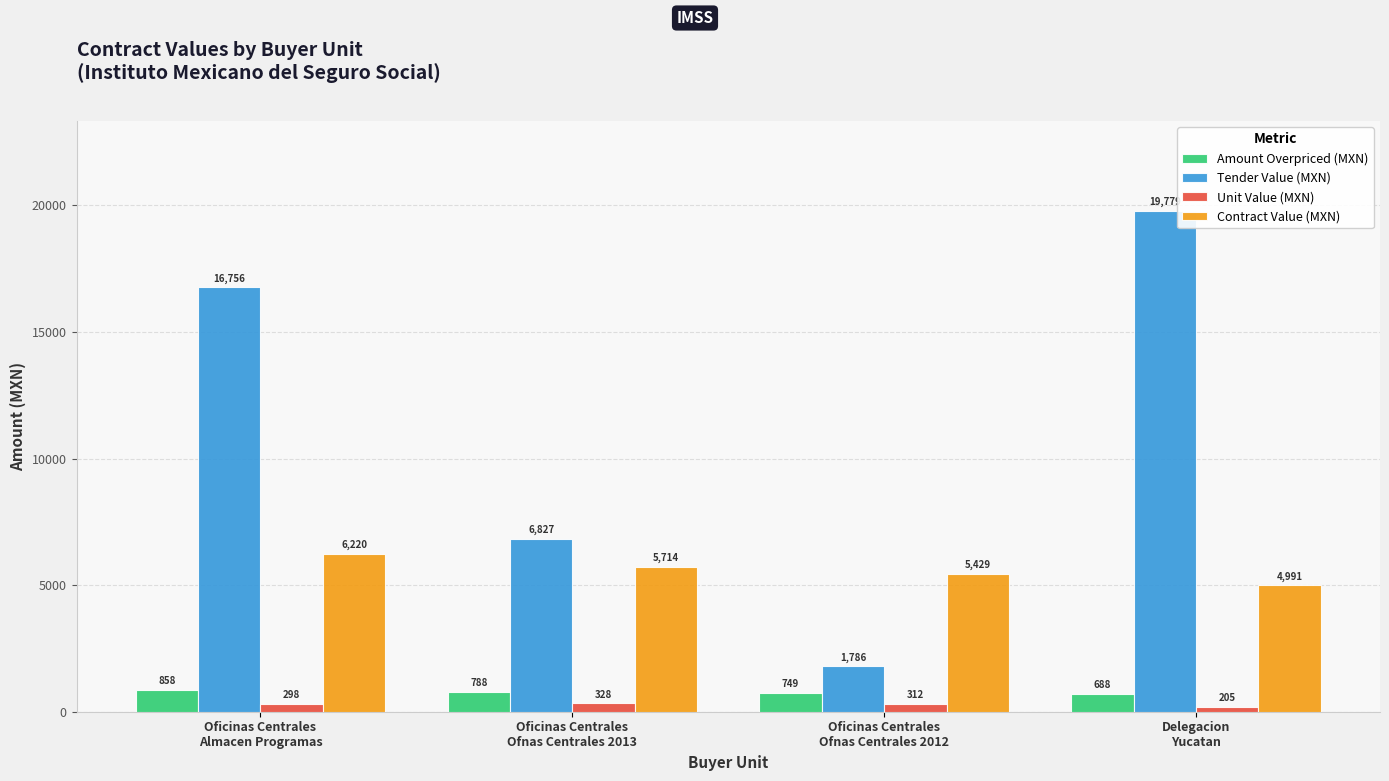

Between Oficinas Centrales
Almacen Programas and Oficinas Centrales
Ofnas Centrales 2012, which series saw the biggest shift?

Tender Value (MXN)